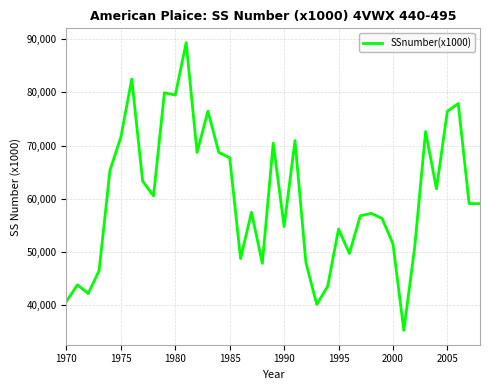

What is the sum of all values?

2347890.5